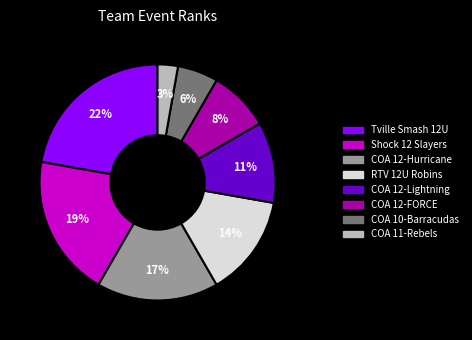

Do COA 12-Hurricane and COA 10-Barracudas together represent more than half of the pie?

No